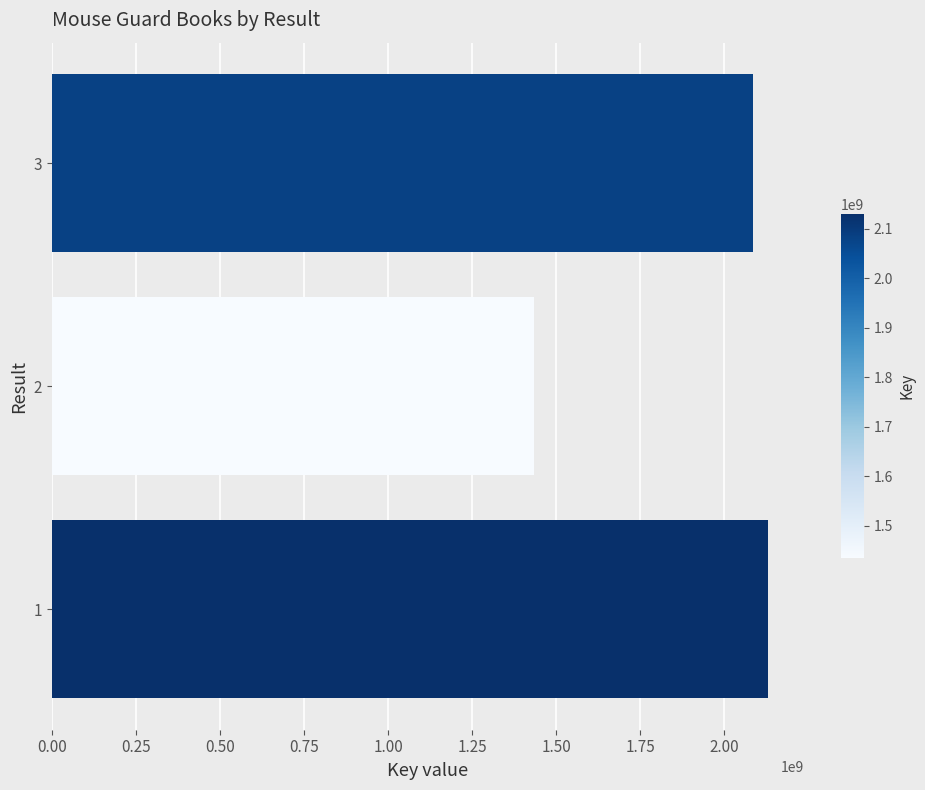

What is the average value?

1882847369